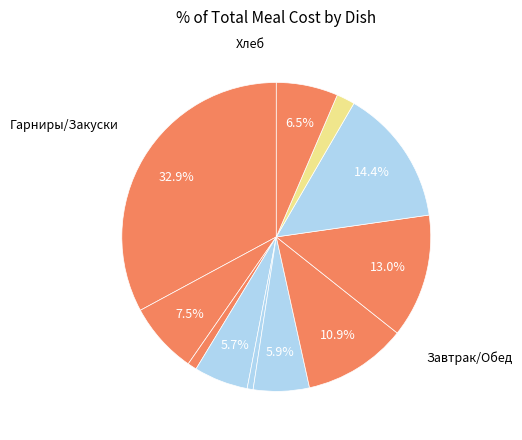

How many slices are in this pie chart?

11